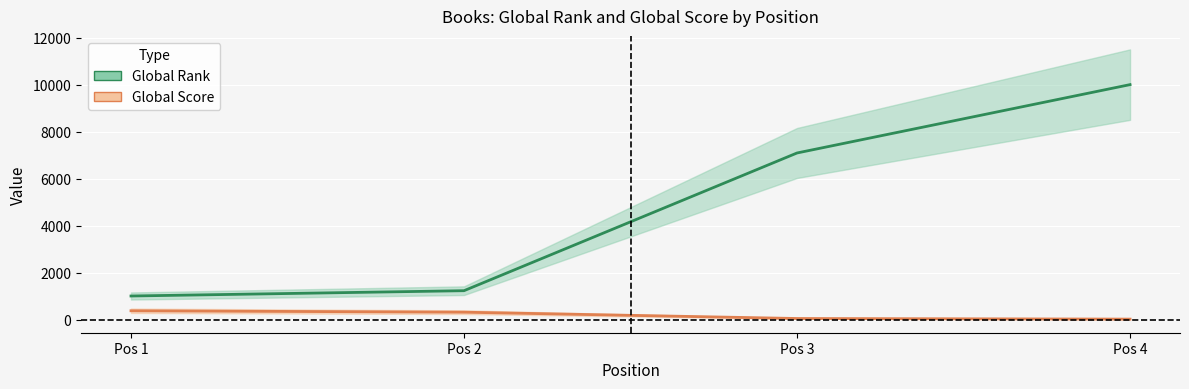

True or false: Global Rank and Global Score cross at least once.

False